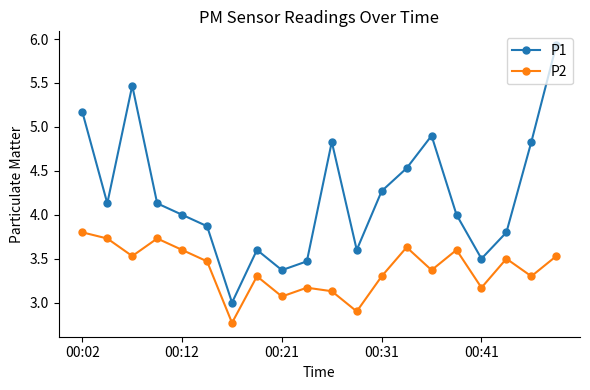

Rank the series by their maximum value, from highest to lowest.

P1, P2